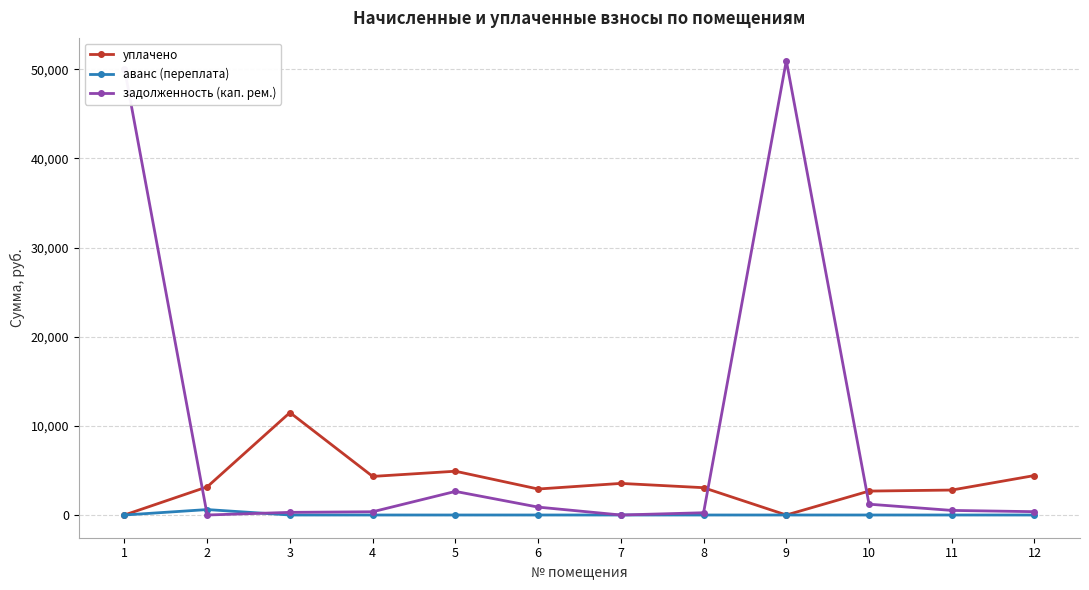

Rank the series by their maximum value, from highest to lowest.

задолженность (кап. рем.), уплачено, аванс (переплата)